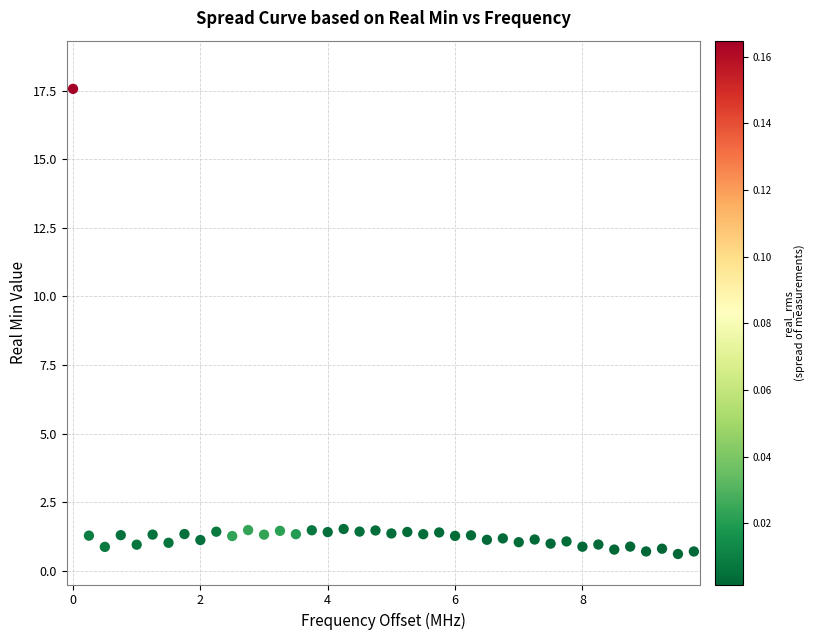

What is the range of X values (max minus min)?

9.8